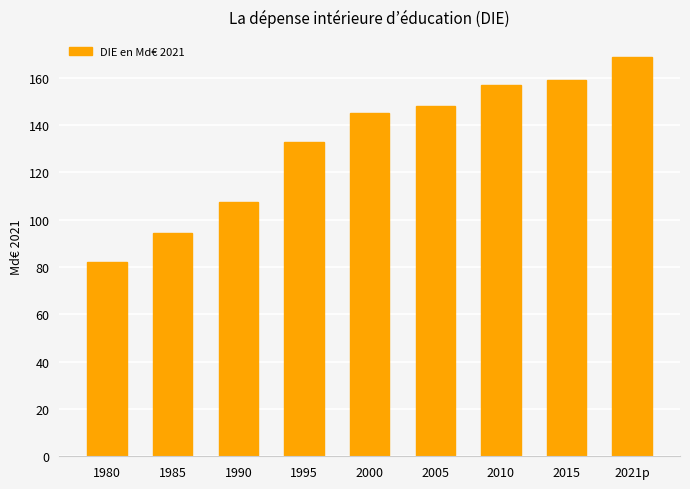

What is the sum of all values?

1195.0